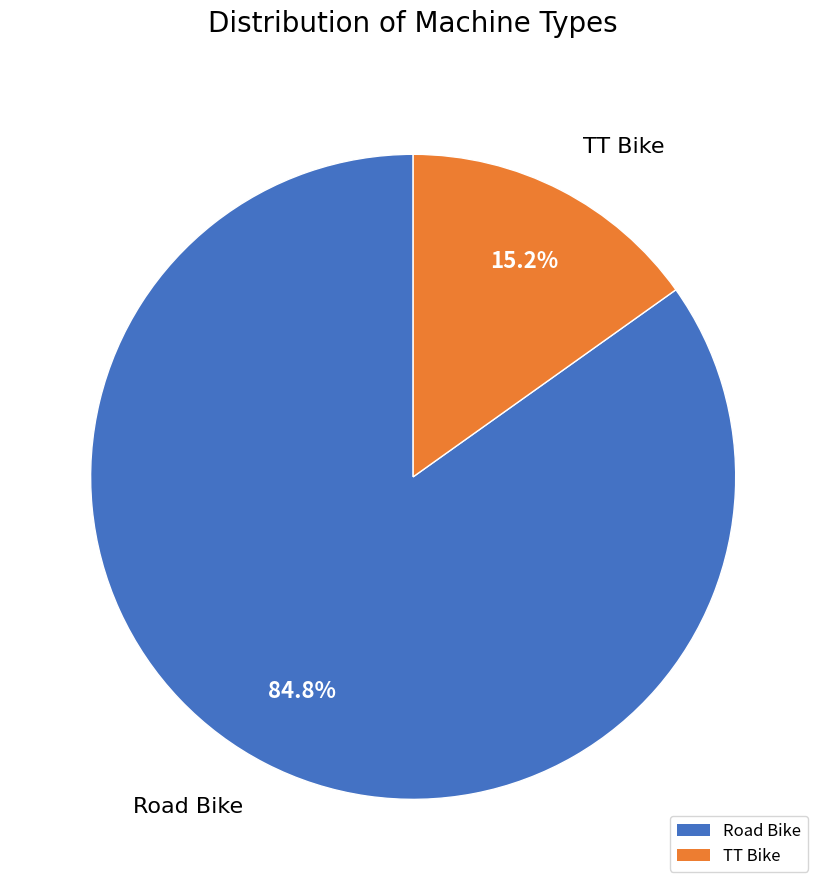

What is the majority slice?

Road Bike